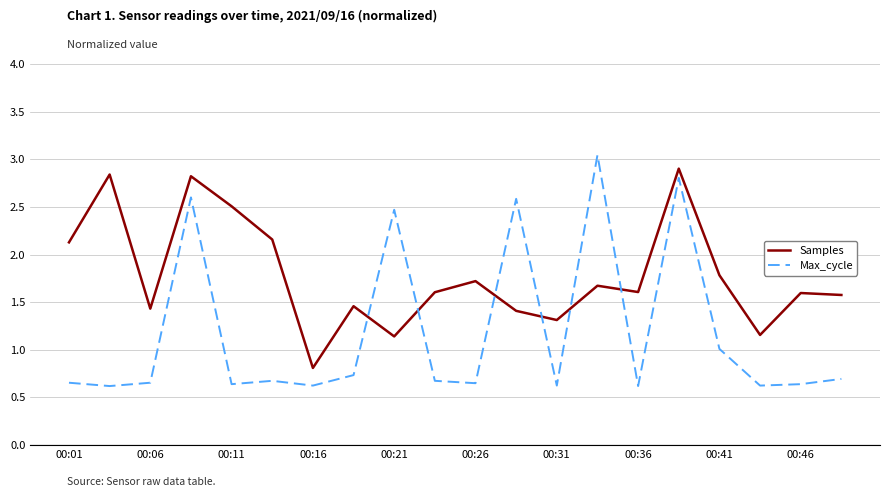

What is the maximum value for Samples?

2.9